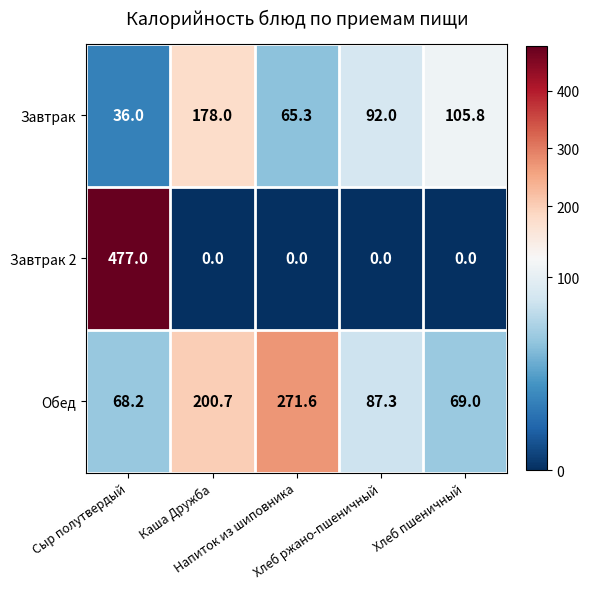

What is the average value of the Завтрак 2 series?

95.4